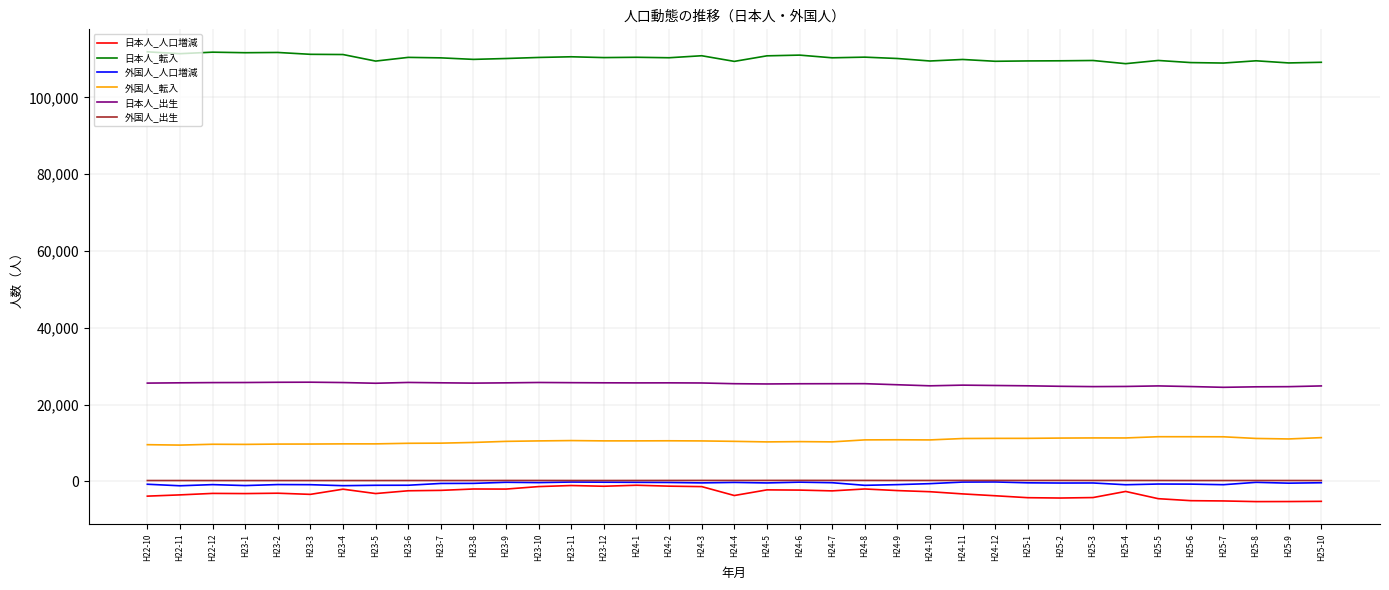

At how many categories does at least one series exceed 89877?

37